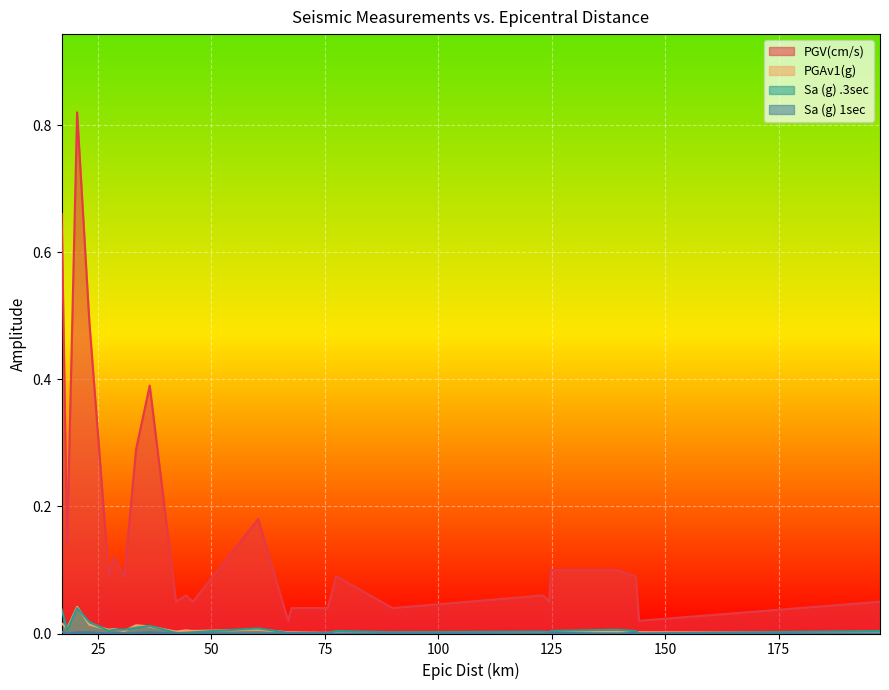

True or false: PGV(cm/s) and Sa (g) .3sec intersect in this chart.

False